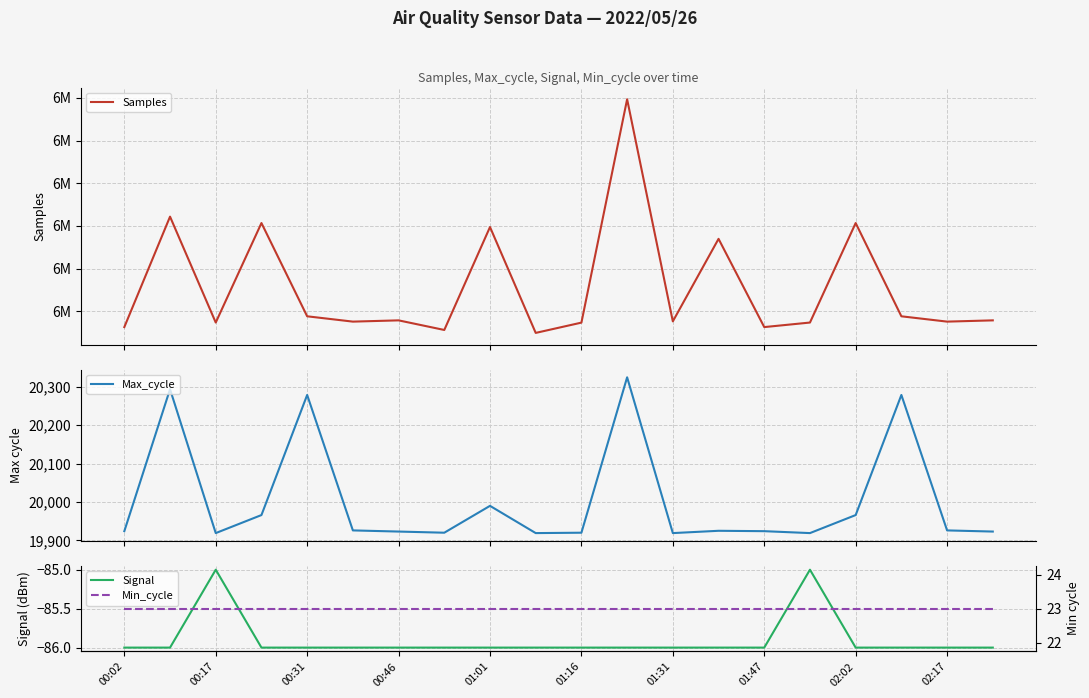

True or false: Signal has a value of -86 at 00:02.

True